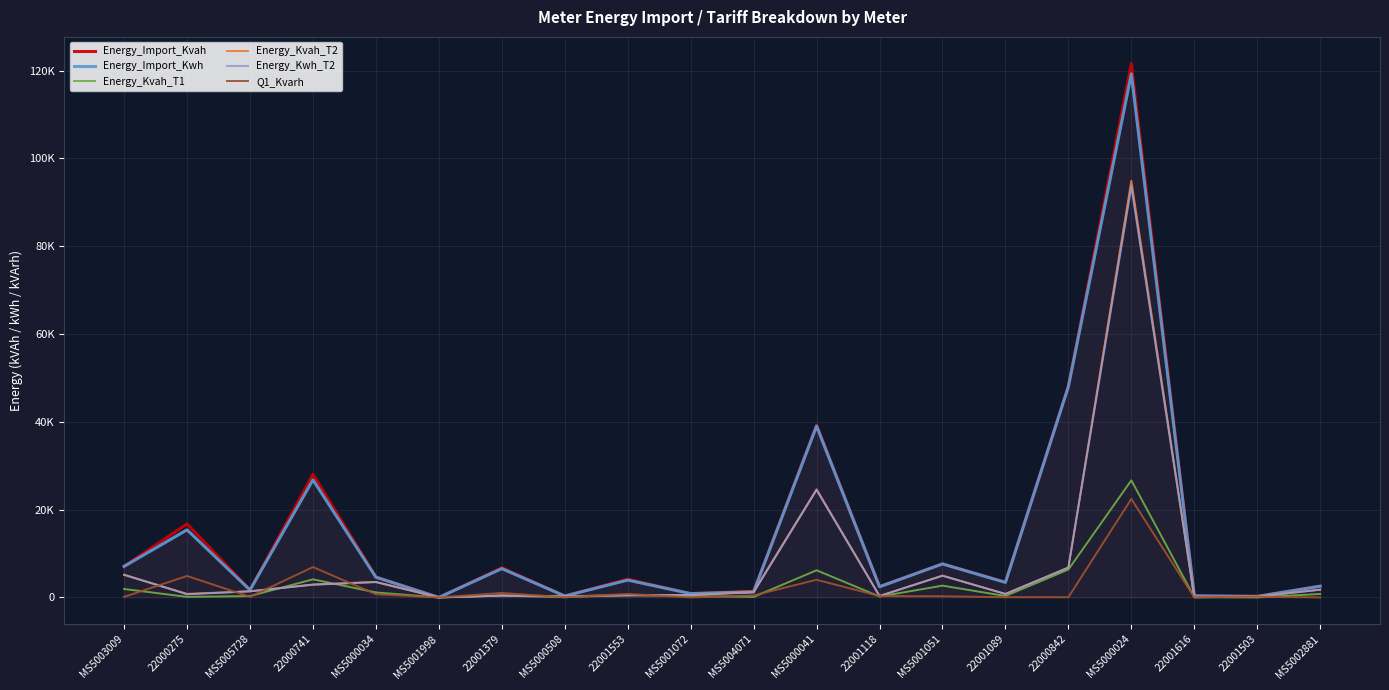

What position from the left is MS5004071?

11